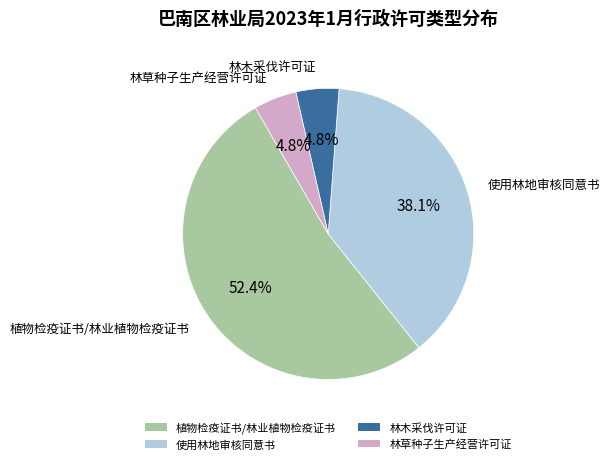

True or false: 植物检疫证书/林业植物检疫证书 accounts for 52% of the total.

True